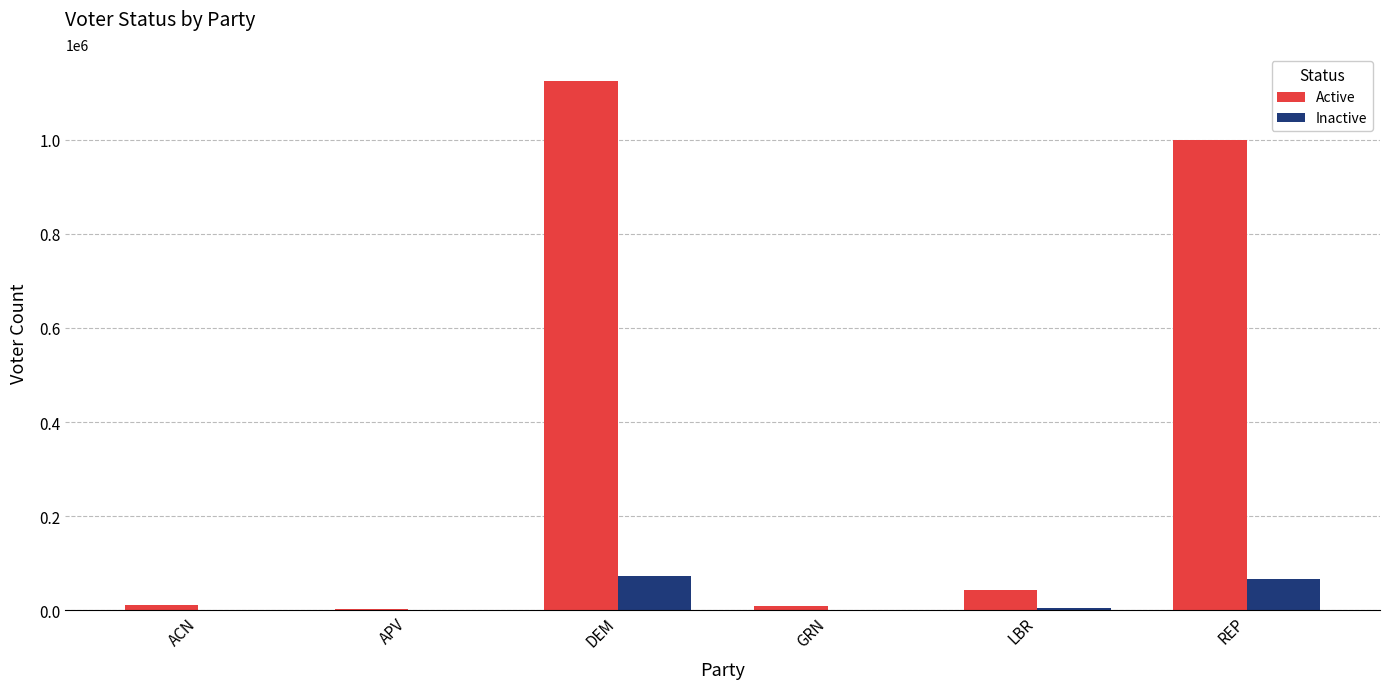

What is the spread (max minus min) of values at ACN?

10904